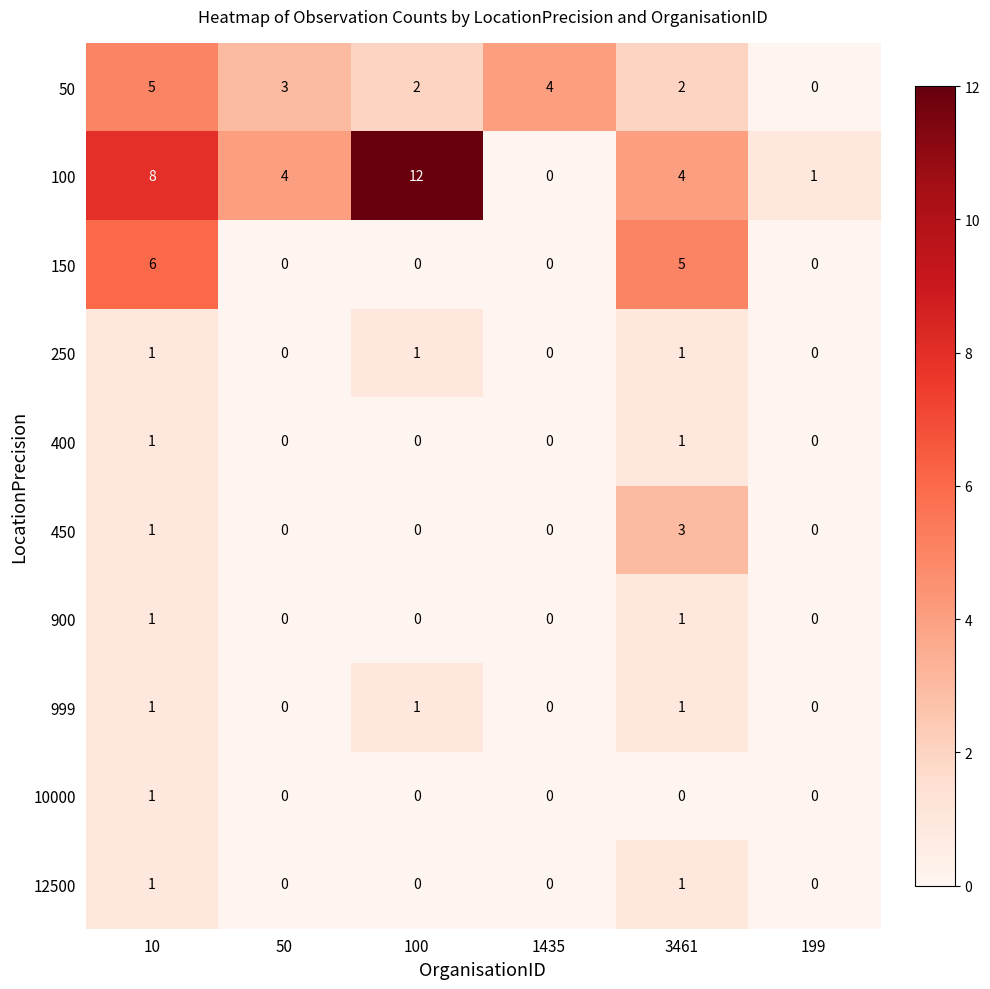

Is it true that 900 equals 2 at 3461?

False